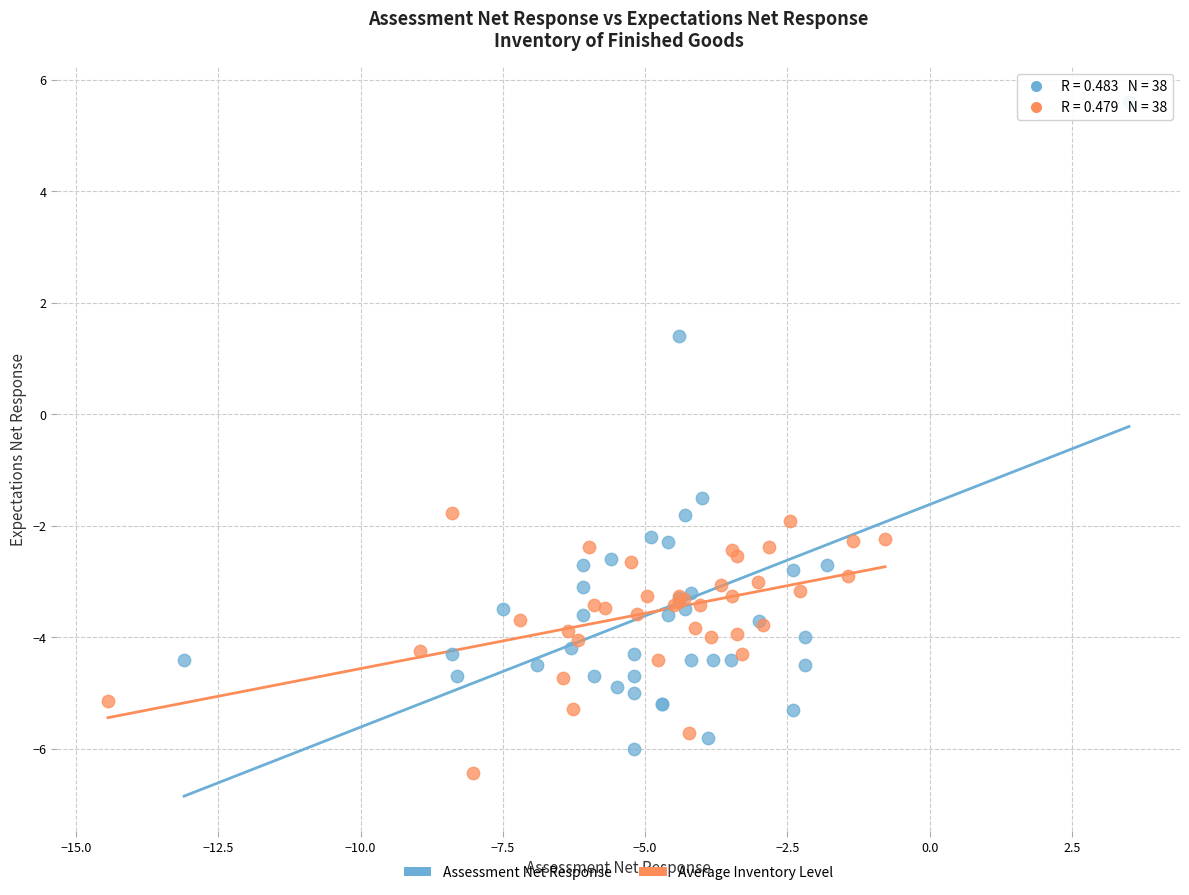

Which series has the largest Y range (max minus min)?

Assessment Net Response